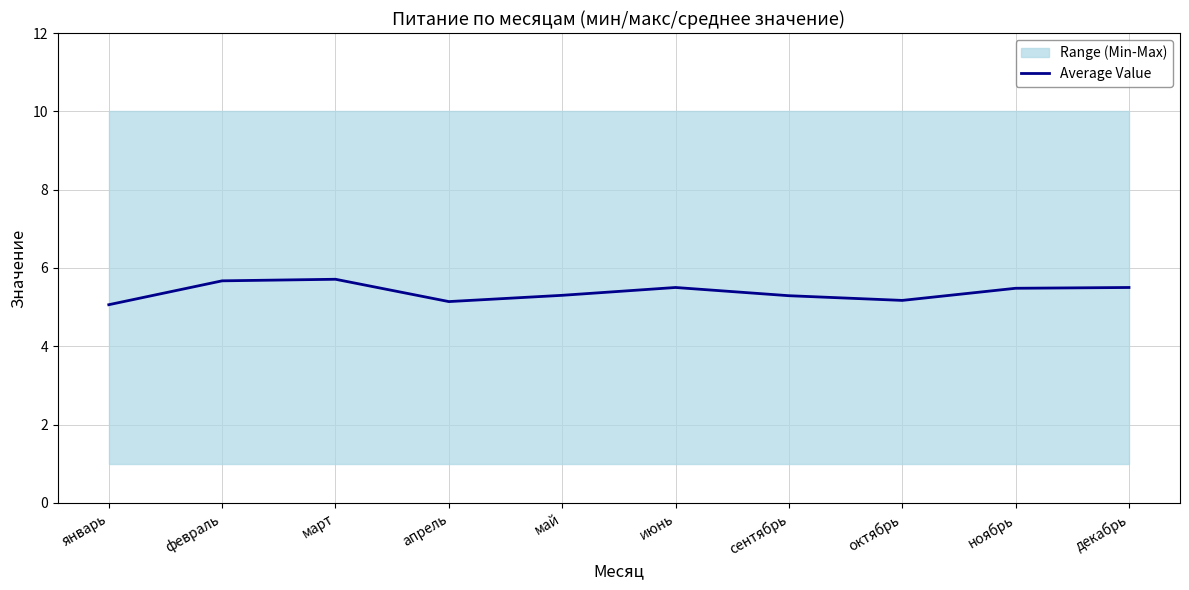

At which category does the chart reach its minimum across all series?

январь